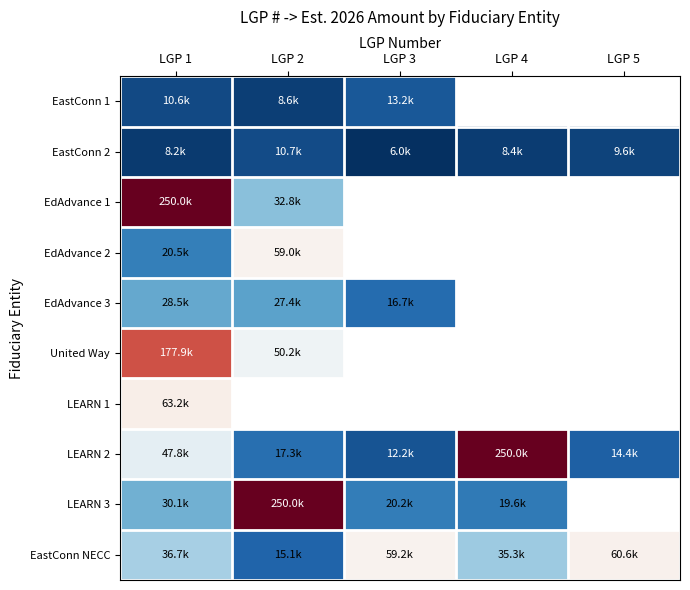

What is the maximum value for EastConn 2?

10720.0